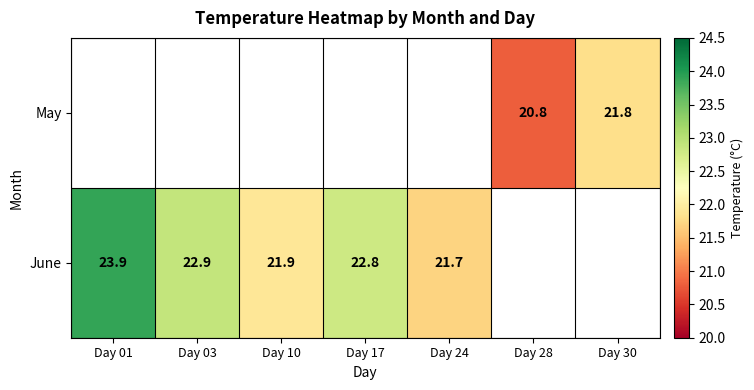

The May series shows 21.8 at Day 30. True or false?

True